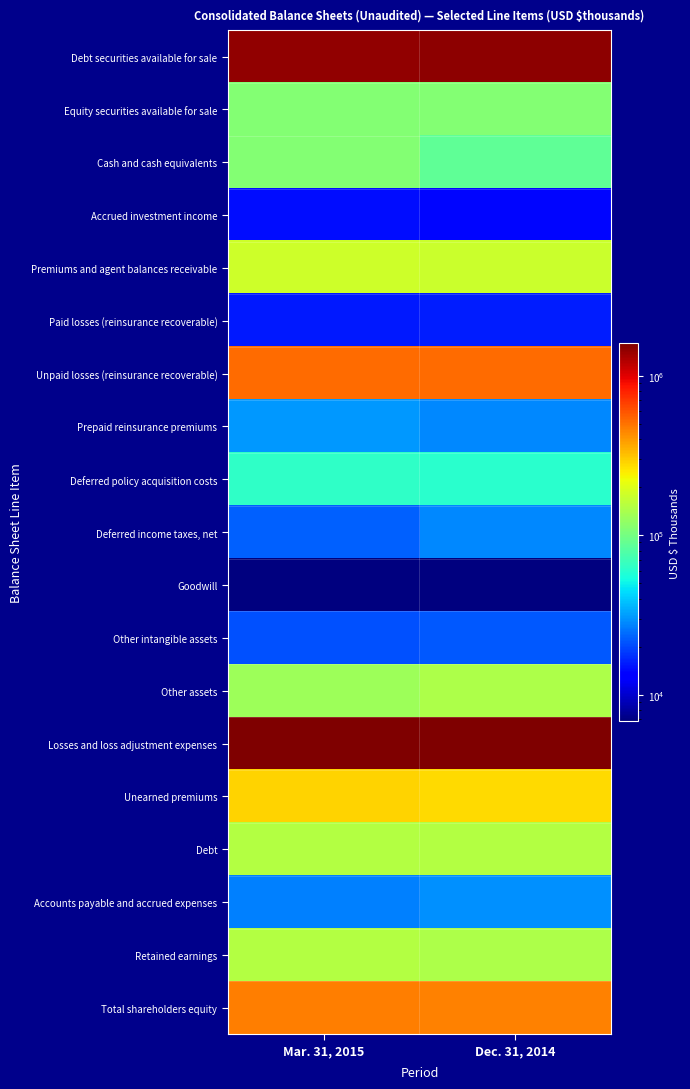

How many distinct data groups are displayed?

19